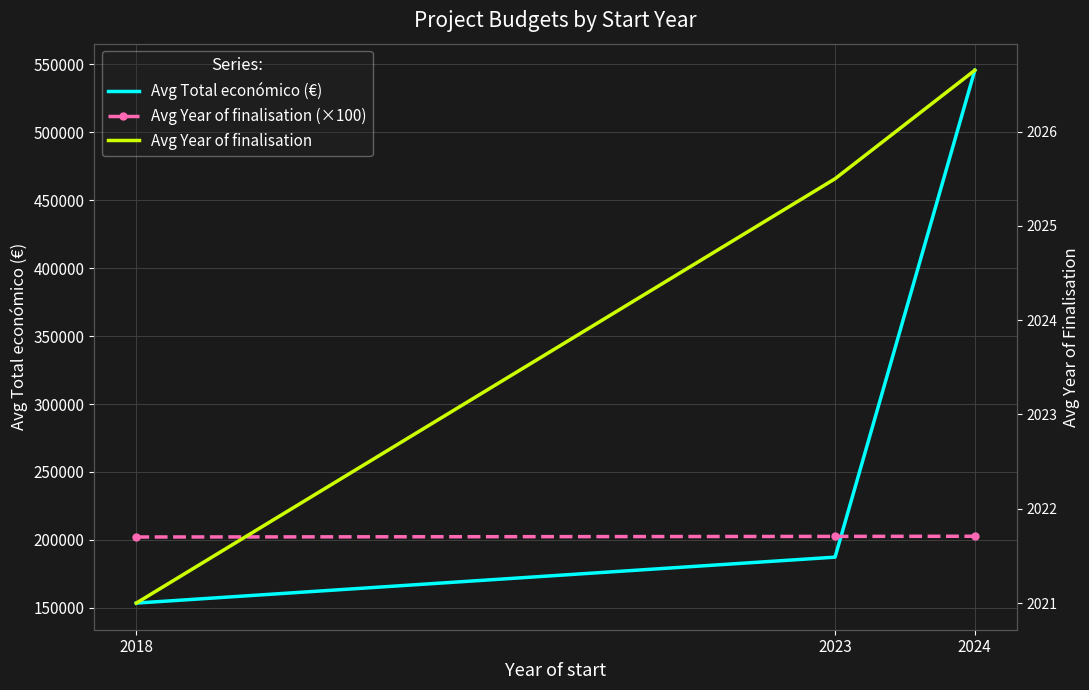

Between 2018 and 2024, which series saw the biggest shift?

Avg Total económico (€)